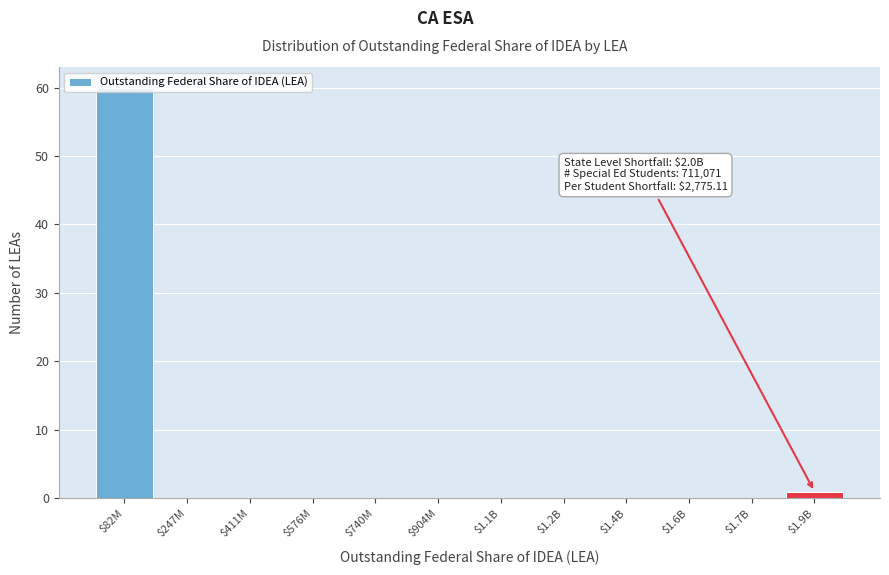

Which label corresponds to the largest value in the chart?

$82M